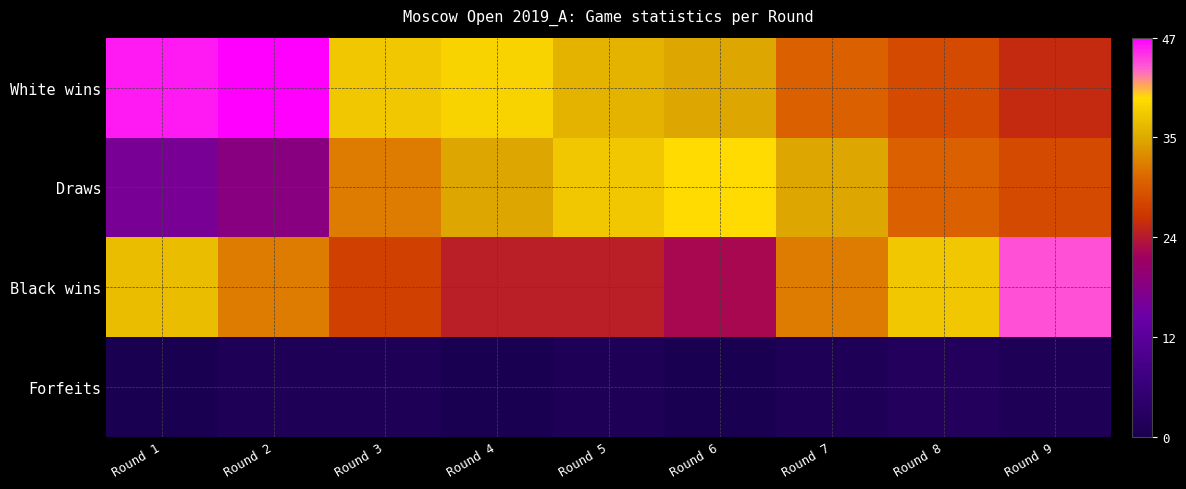

Which label corresponds to the largest value in the chart?

Round 2